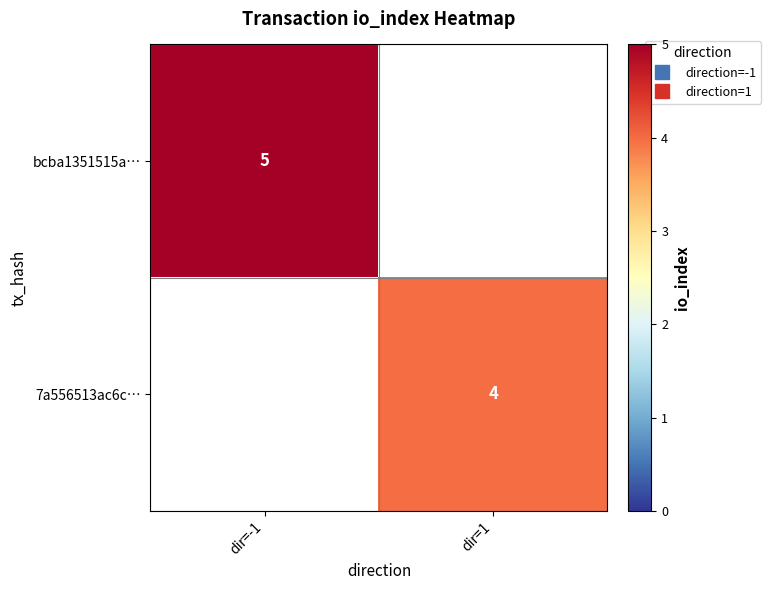

Rank the series by their average value, from lowest to highest.

7a556513ac6c…, bcba1351515a…